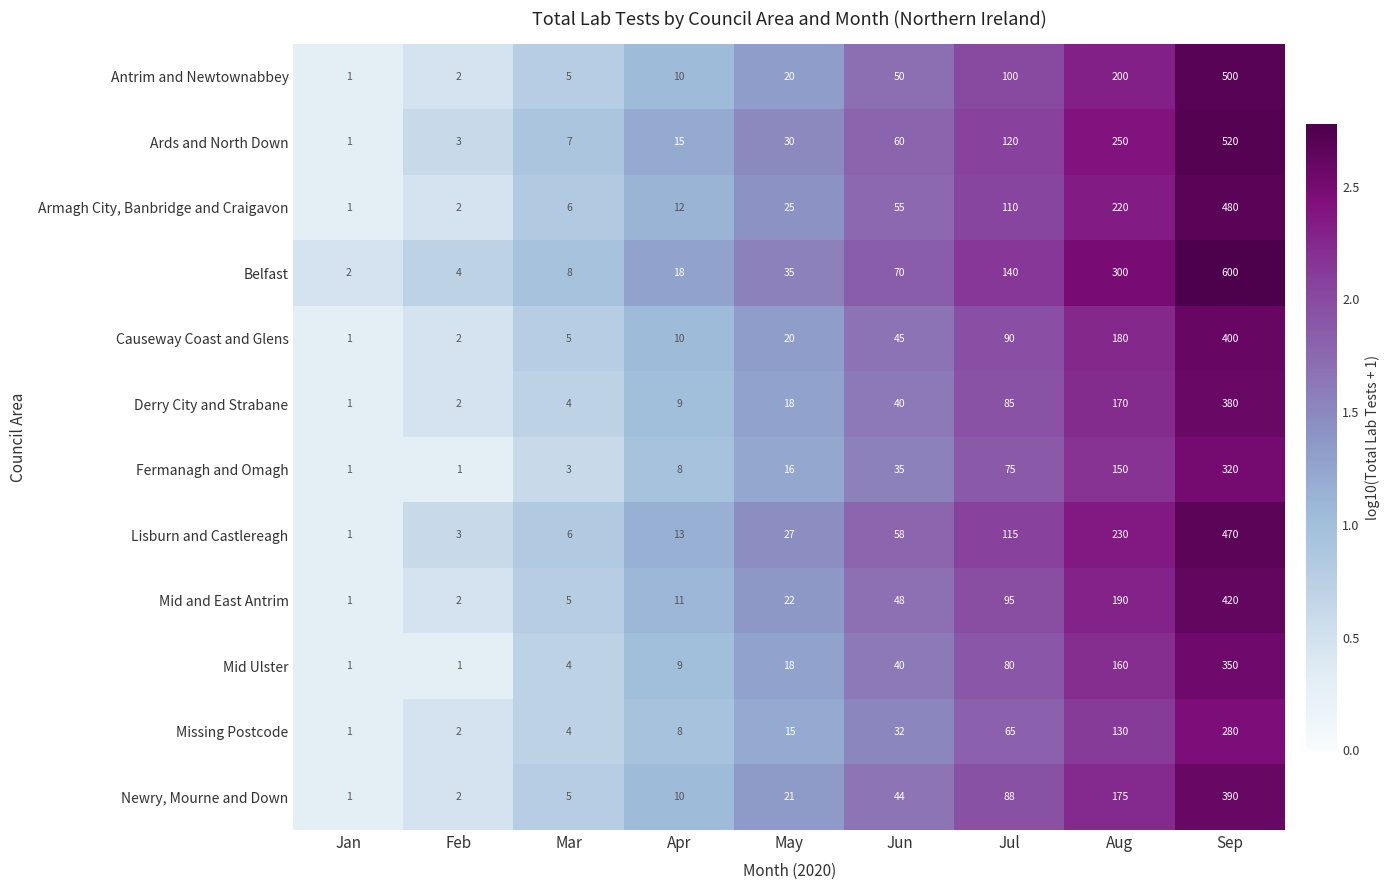

The value of Armagh City, Banbridge and Craigavon at Aug is 317. True or false?

False